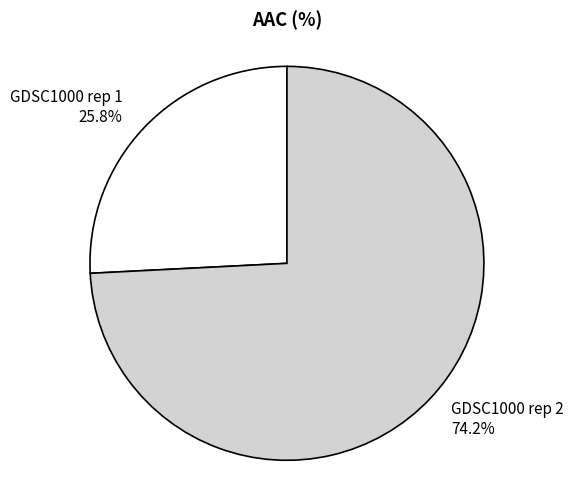

Which has a higher value, GDSC1000 rep 2 74.2% or GDSC1000 rep 1 25.8%?

GDSC1000 rep 2 74.2%